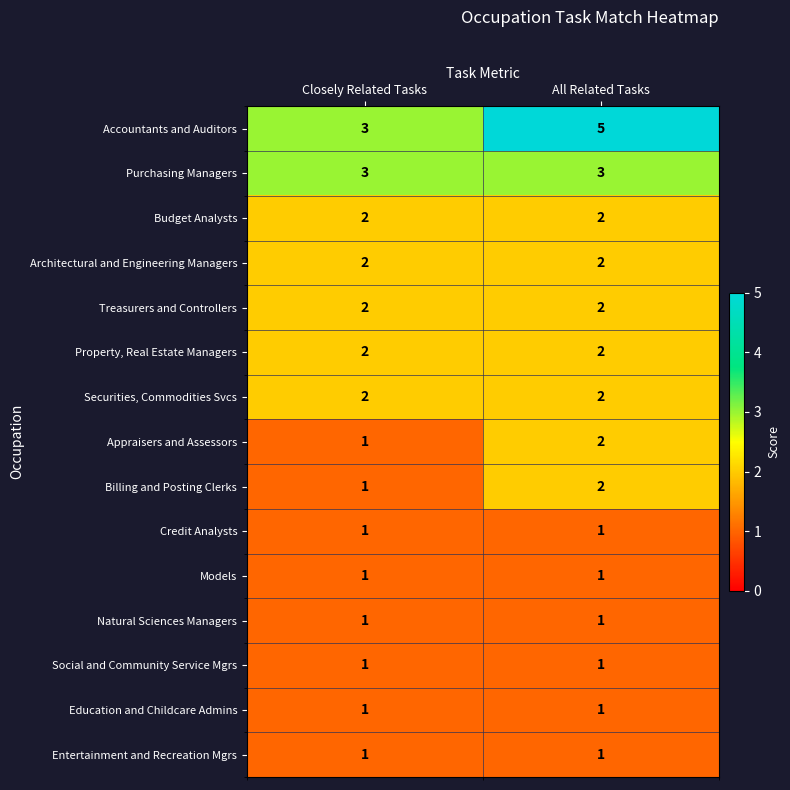

Reading left to right, extract all data points from this chart.

Accountants and Auditors: 3	5
Purchasing Managers: 3	3
Budget Analysts: 2	2
Architectural and Engineering Managers: 2	2
Treasurers and Controllers: 2	2
Property, Real Estate Managers: 2	2
Securities, Commodities Svcs: 2	2
Appraisers and Assessors: 1	2
Billing and Posting Clerks: 1	2
Credit Analysts: 1	1
Models: 1	1
Natural Sciences Managers: 1	1
Social and Community Service Mgrs: 1	1
Education and Childcare Admins: 1	1
Entertainment and Recreation Mgrs: 1	1